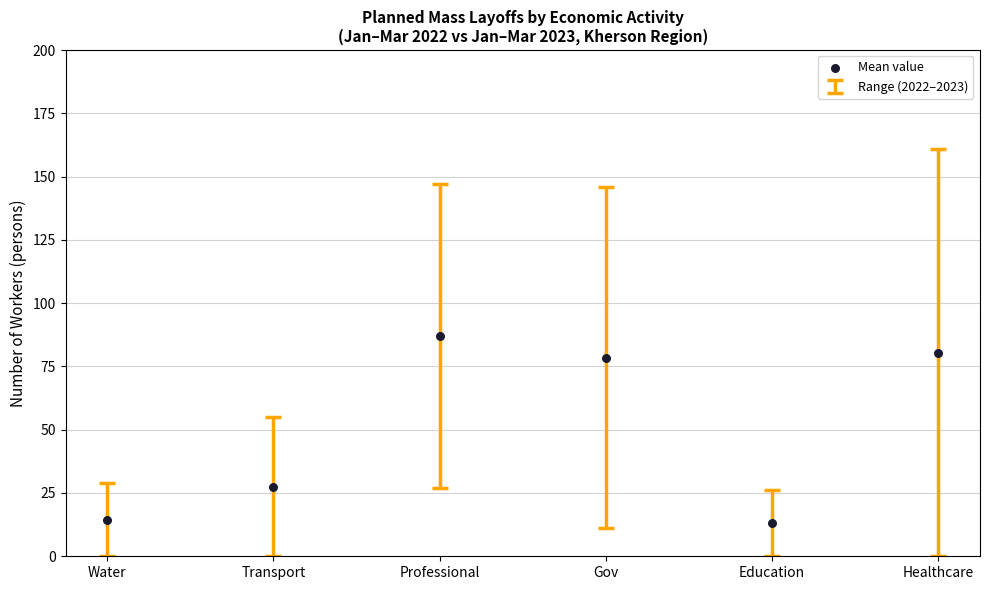

What is the range of Y values (max minus min)?

74.0